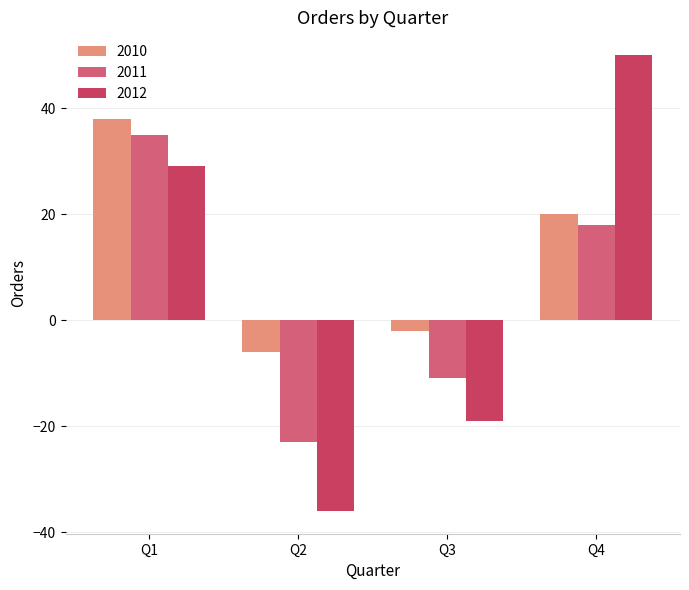

Which series has the widest spread of values?

2012